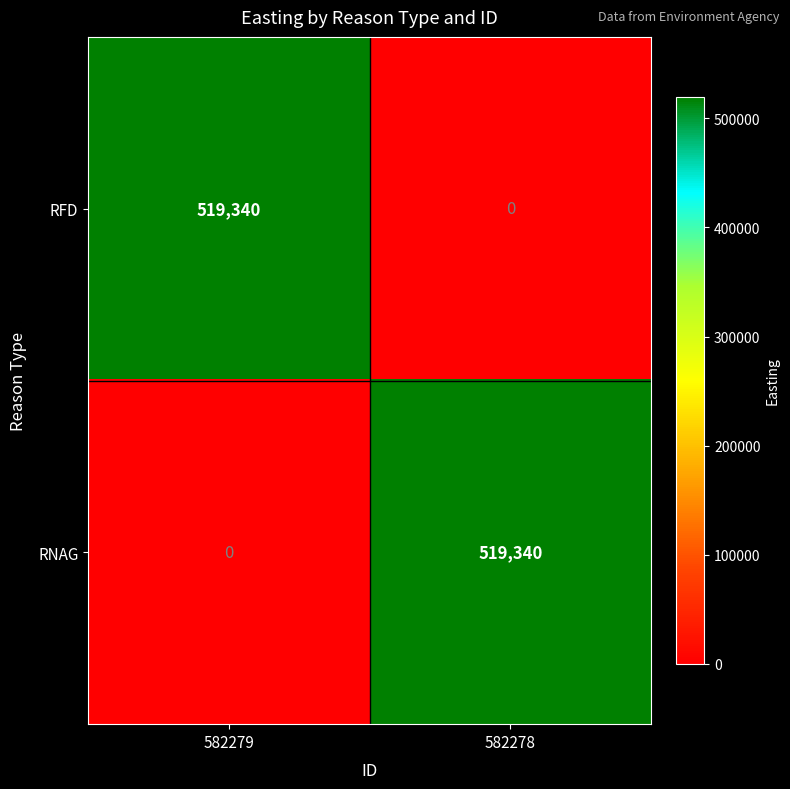

What is the difference between the highest and lowest values at 582278?

519340